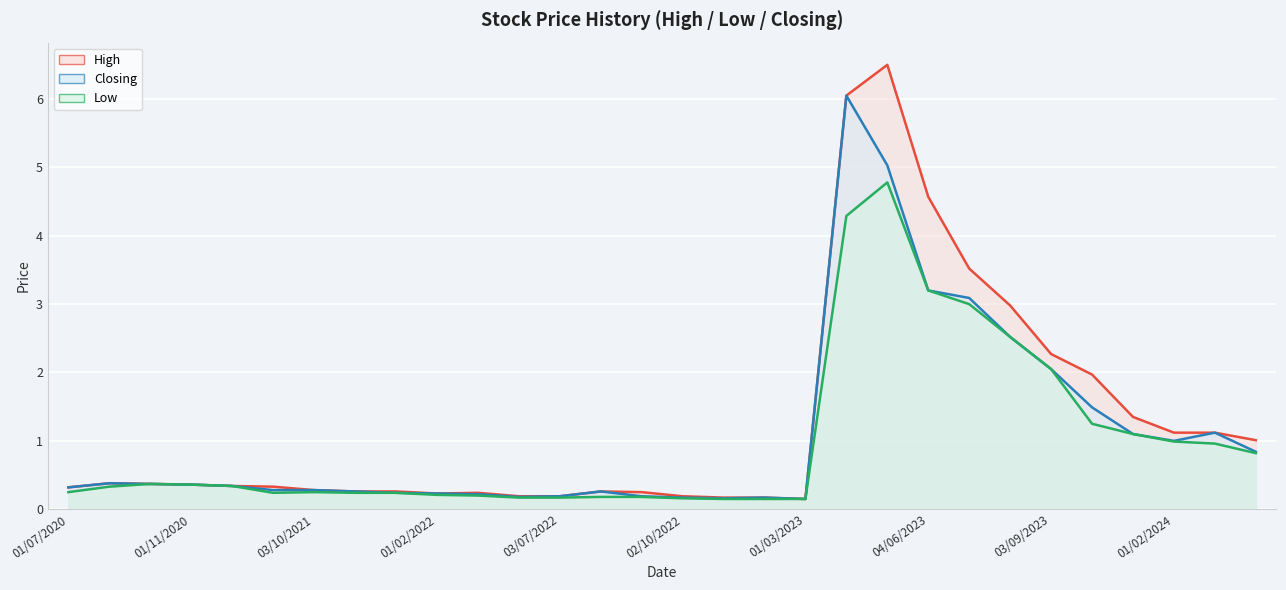

True or false: High and Low intersect in this chart.

False